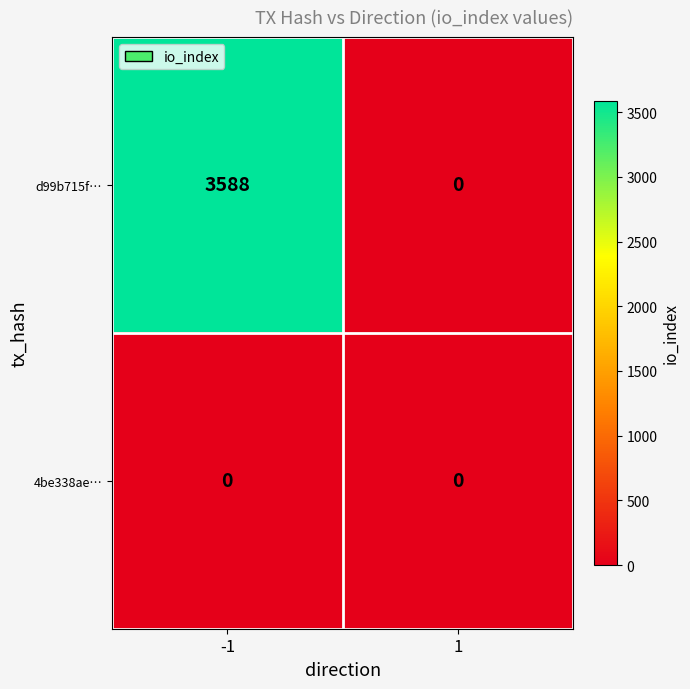

What is the spread (max minus min) of values at -1?

3588